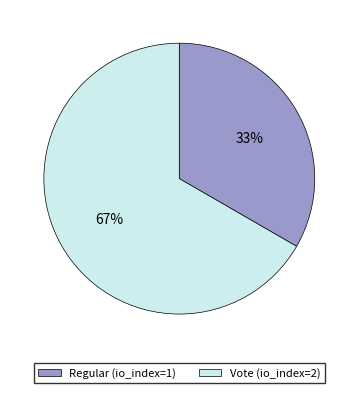

How many slices are in this pie chart?

2